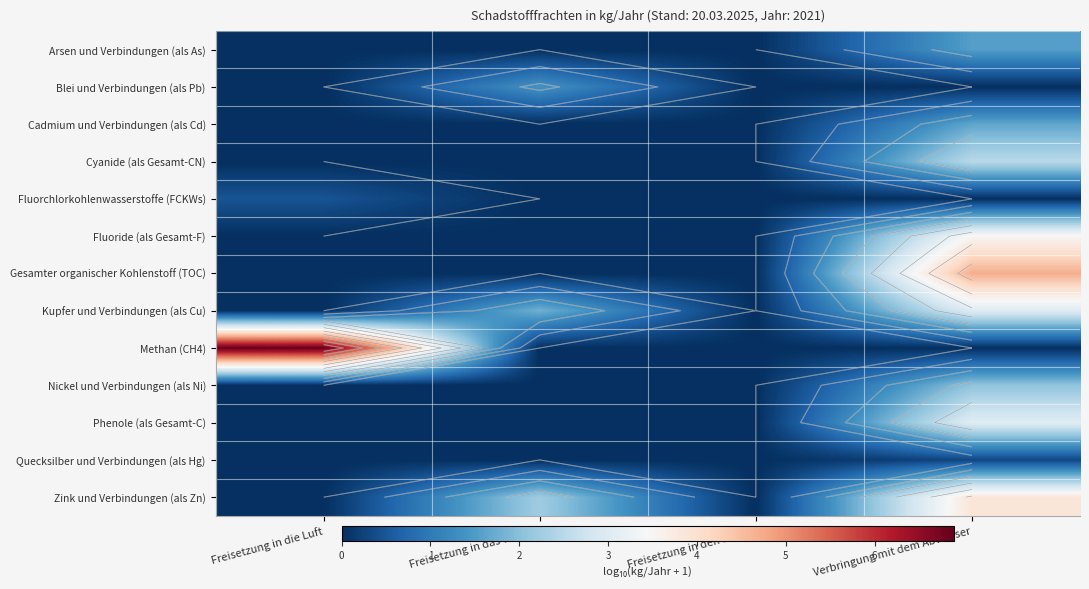

At which category is the sum across all series the highest?

Verbringung mit dem Abwasser